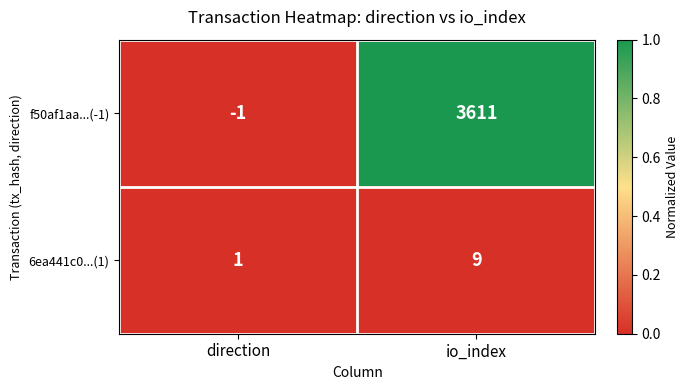

Rank the series by their average value, from lowest to highest.

6ea441c0...(1), f50af1aa...(-1)